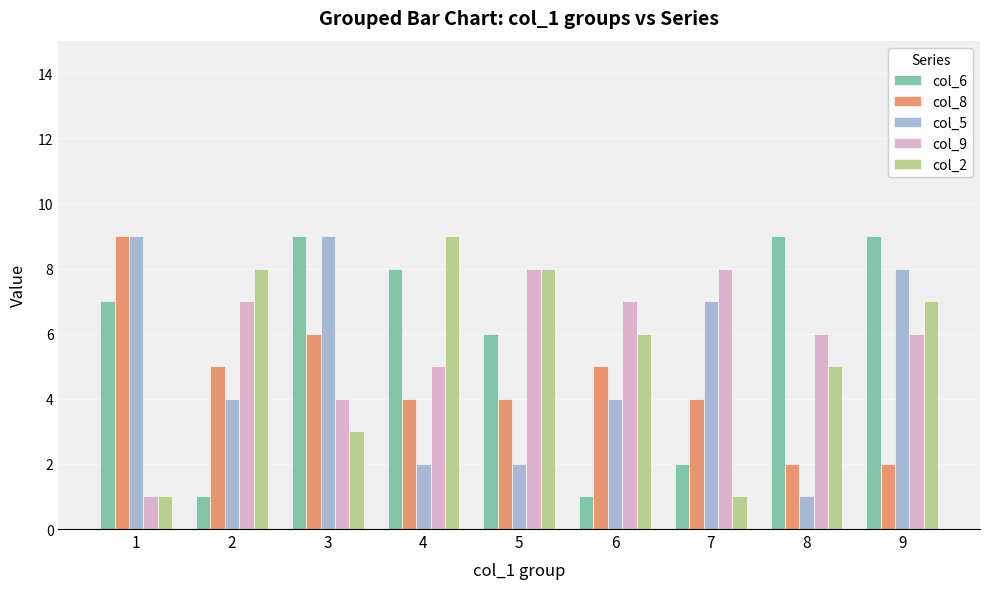

Is the value of col_6 at 6 greater than the value of col_2 at 5?

No